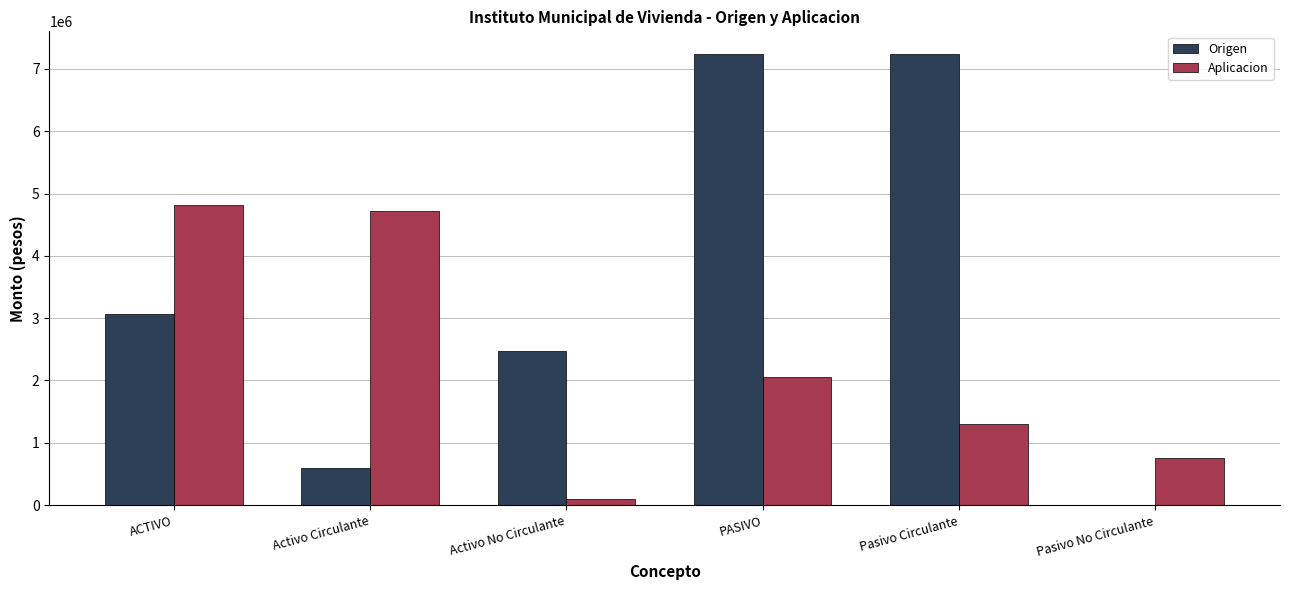

At which category is the sum across all series the highest?

PASIVO